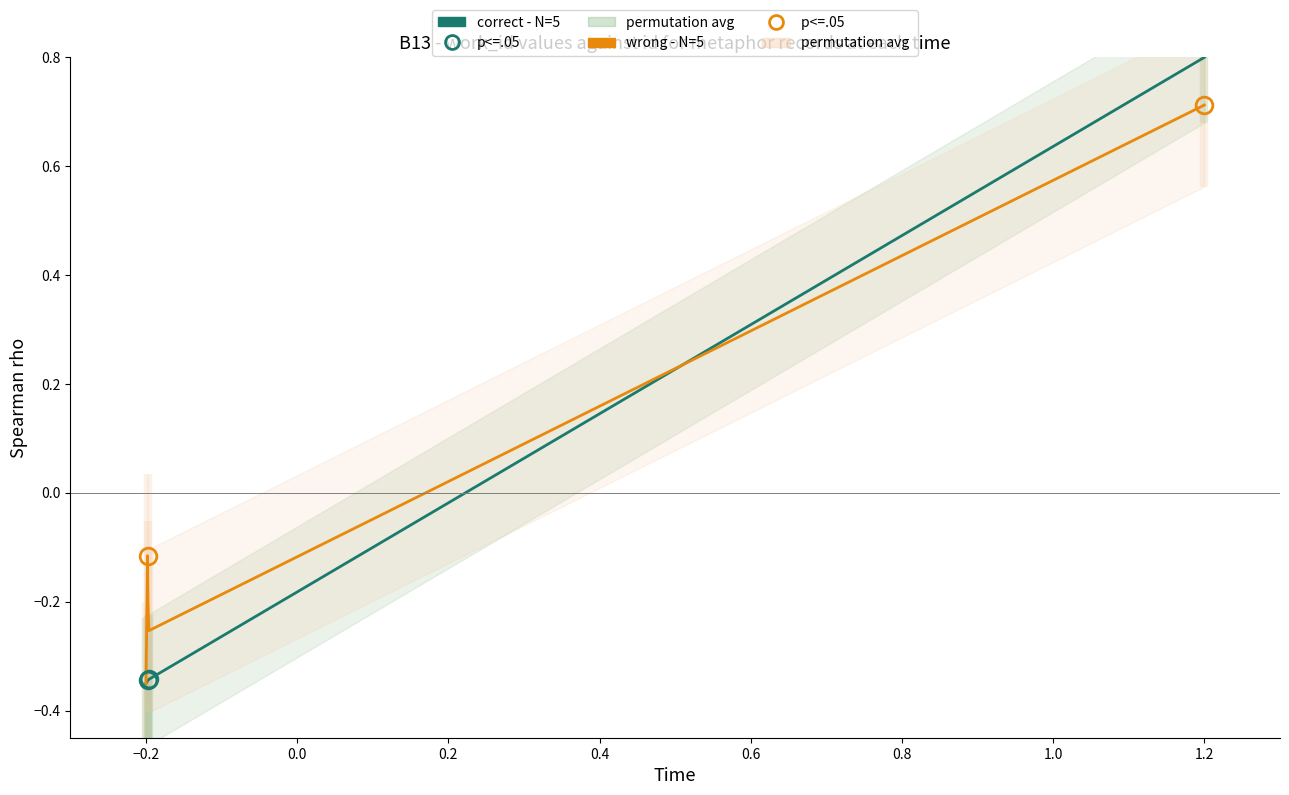

At 0.2, list the series in order from largest to smallest.

wrong - N=5, correct - N=5